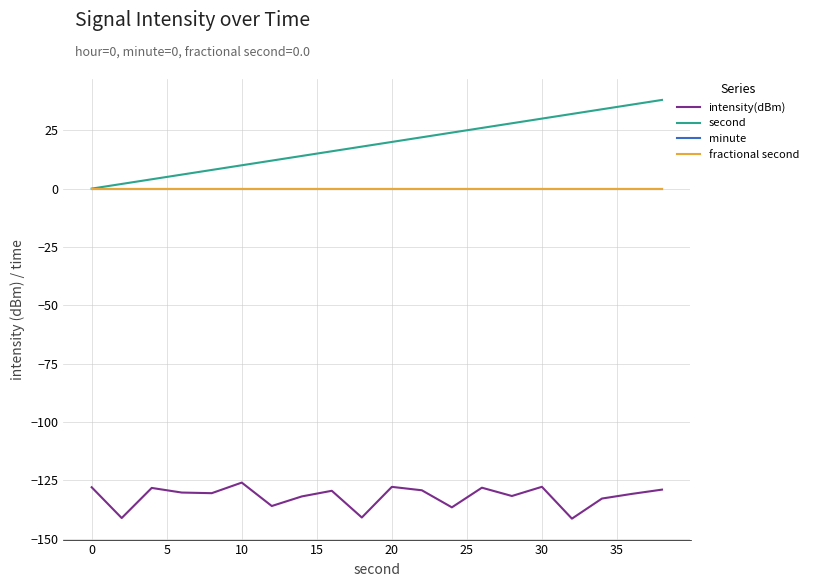

What is the sum of all intensity(dBm) values?

-2637.8